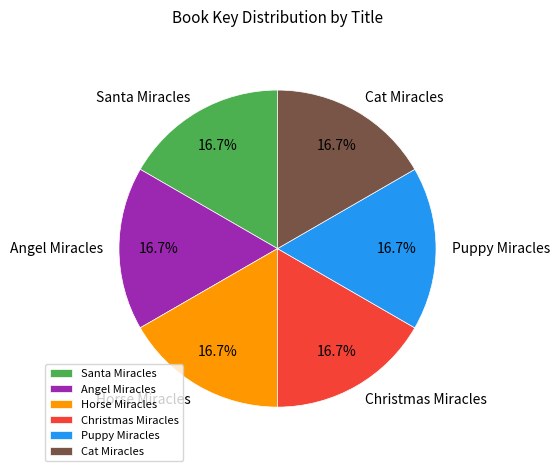

What is the ratio of the value at Puppy Miracles to the value at Horse Miracles?

1.0